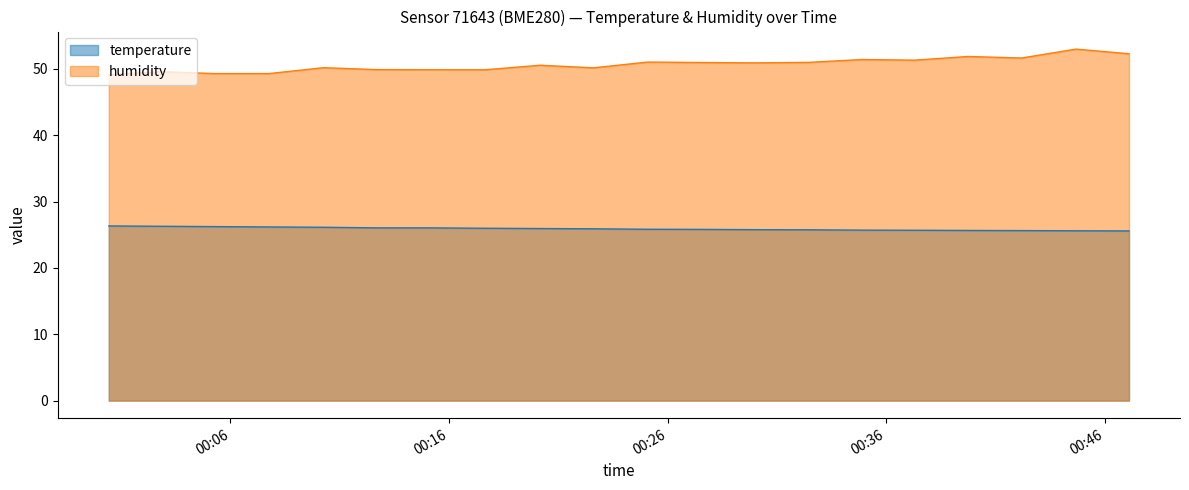

True or false: humidity and temperature intersect in this chart.

False